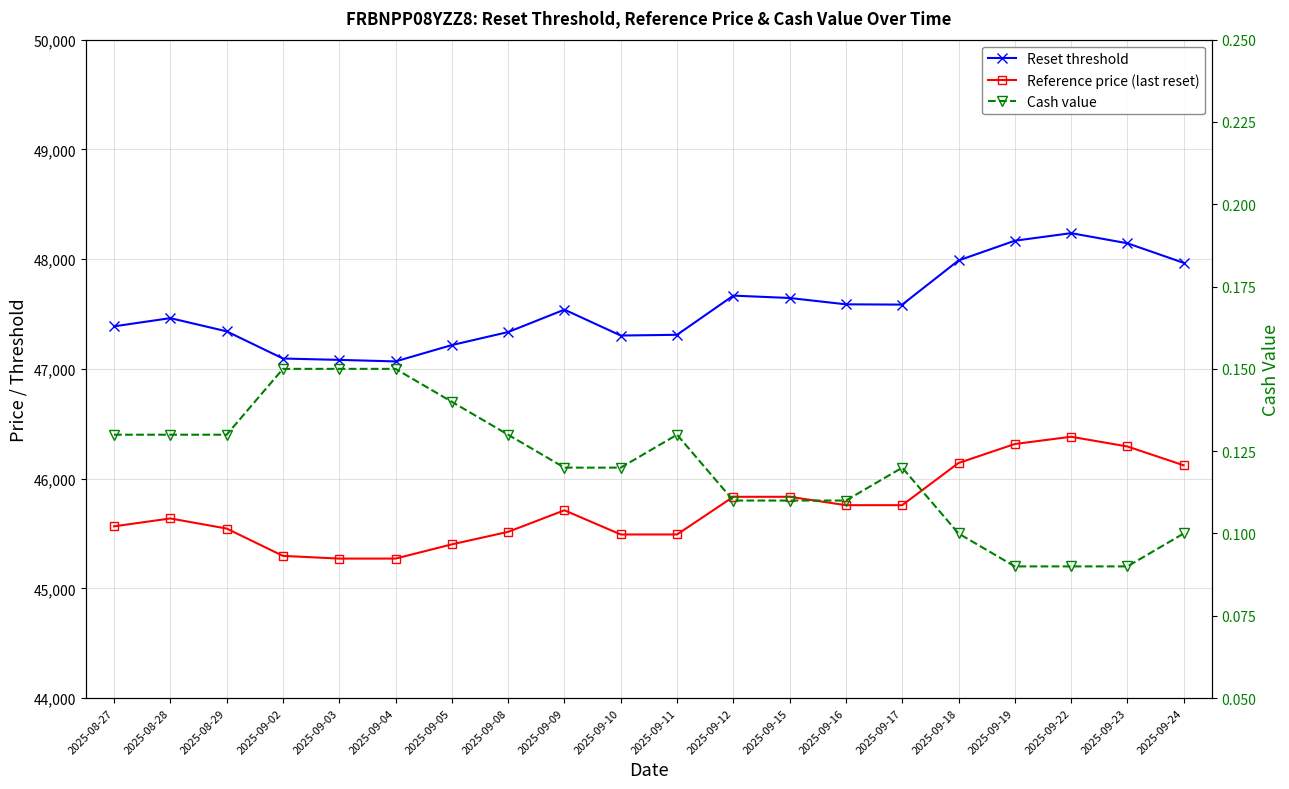

How many values in the Reference price (last reset) series exceed 45711?

10